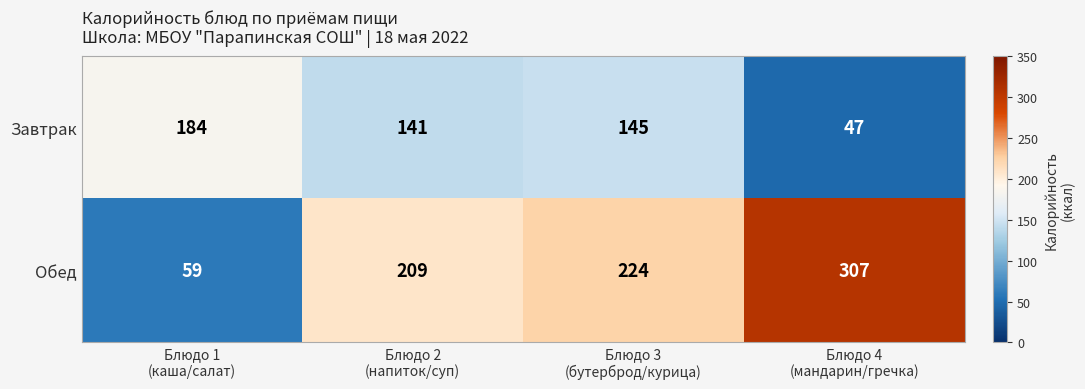

Between Блюдо 3
(бутерброд/курица) and Блюдо 4
(мандарин/гречка), which series saw the biggest shift?

Завтрак